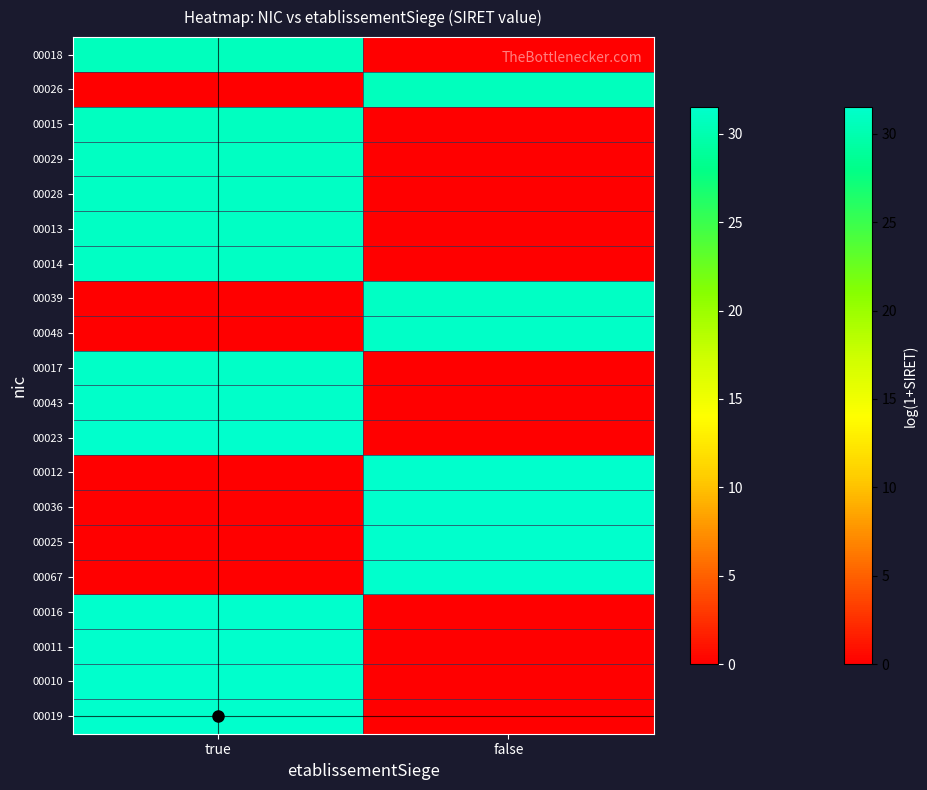

At how many categories does at least one series exceed 24?

2